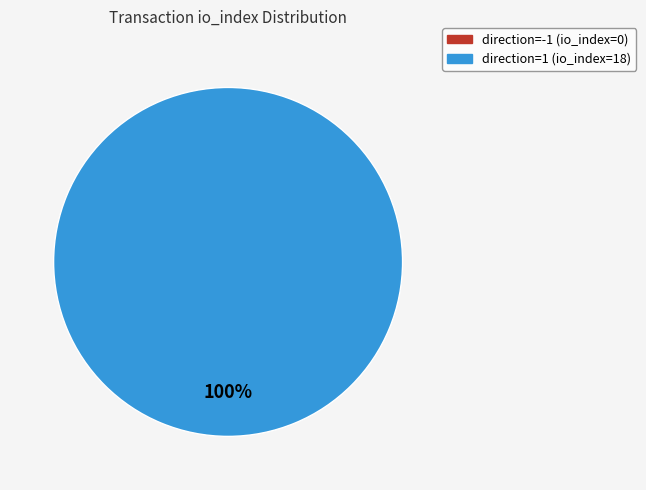

What is the change in value from direction=-1 (io_index=0) to direction=1 (io_index=18)?

+18